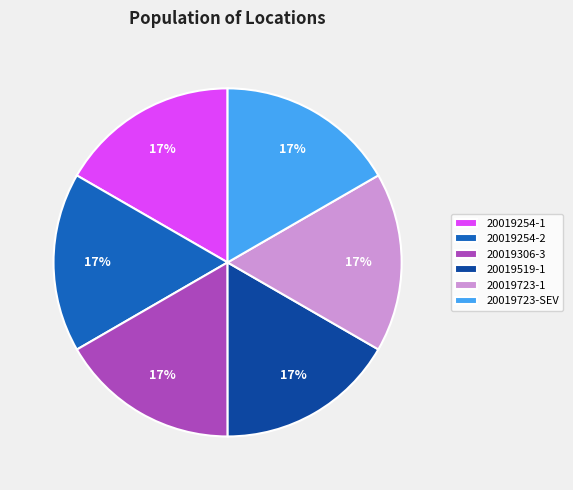

To the nearest percent, what portion does 20019254-2 represent?

17%